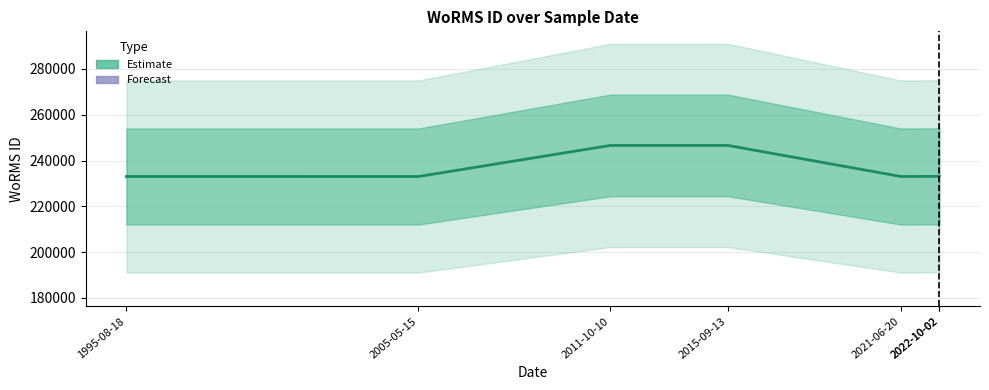

Approximately how many times larger is the value at 2021-06-20 compared to 2011-10-10?

0.9